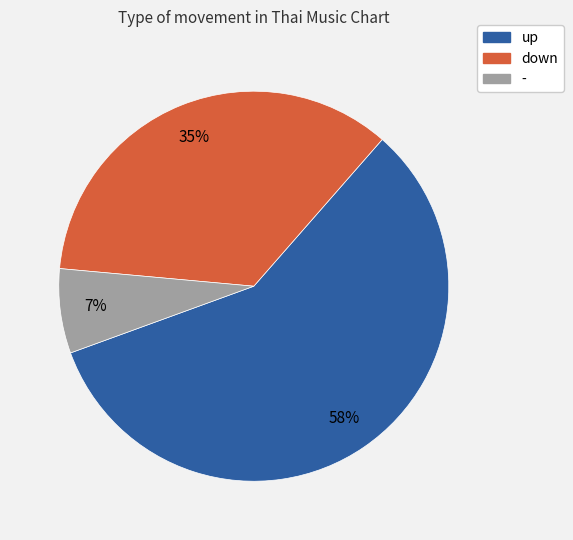

To the nearest percent, what is the difference between the - and down slice percentages?

28%